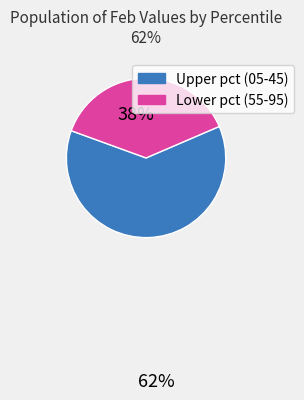

Is there a majority slice in this chart?

Yes